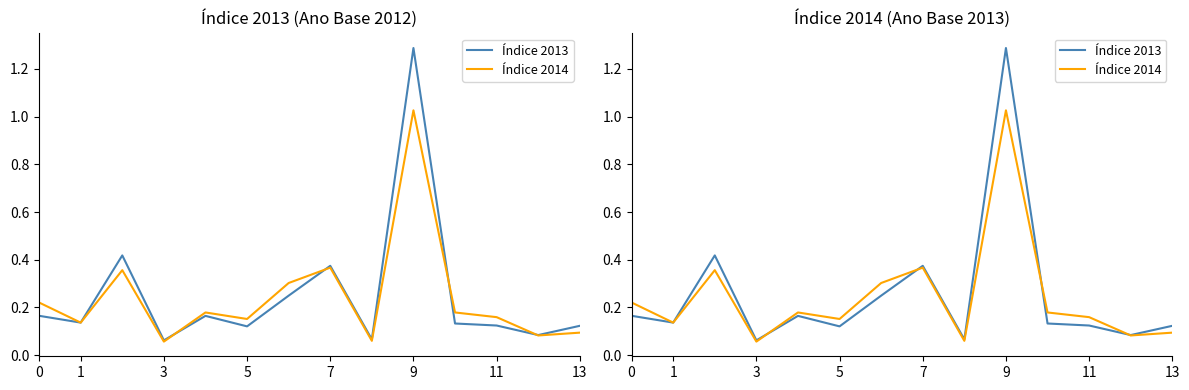

What is the value of the Índice 2013 point at the 8th from the left?

0.4